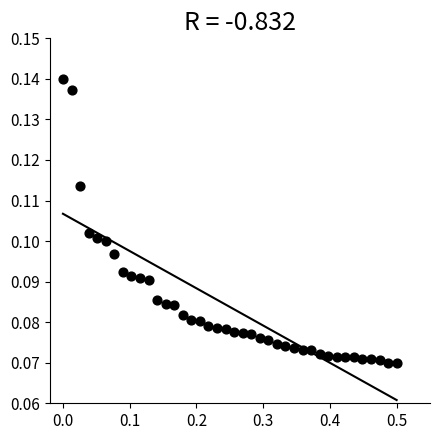

Count the number of points in this scatter plot.

40